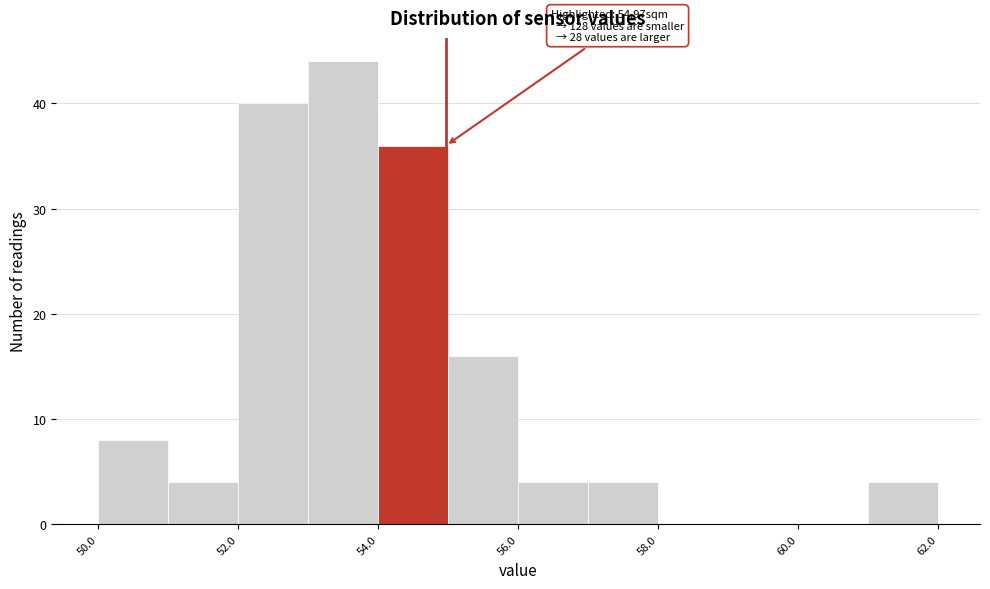

Which range on the x-axis has the tallest bar?

53 to 54